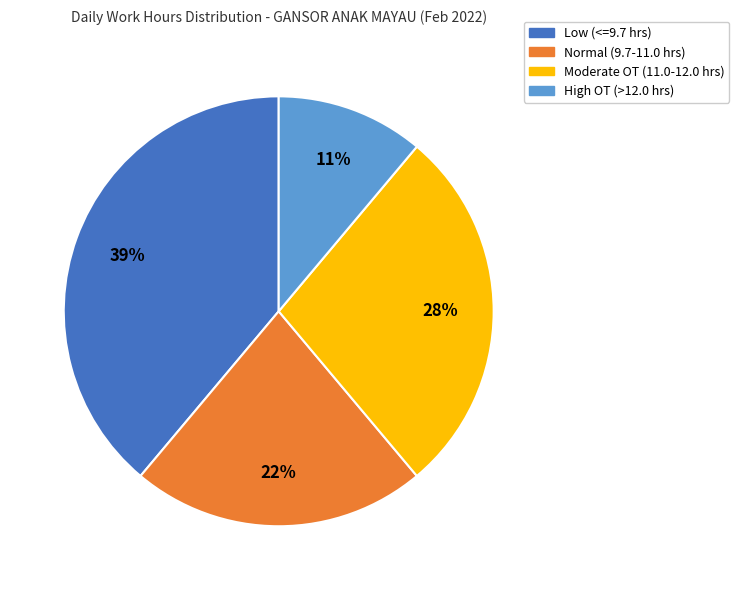

To the nearest percent, what is the difference between the largest and smallest slice percentages?

28%